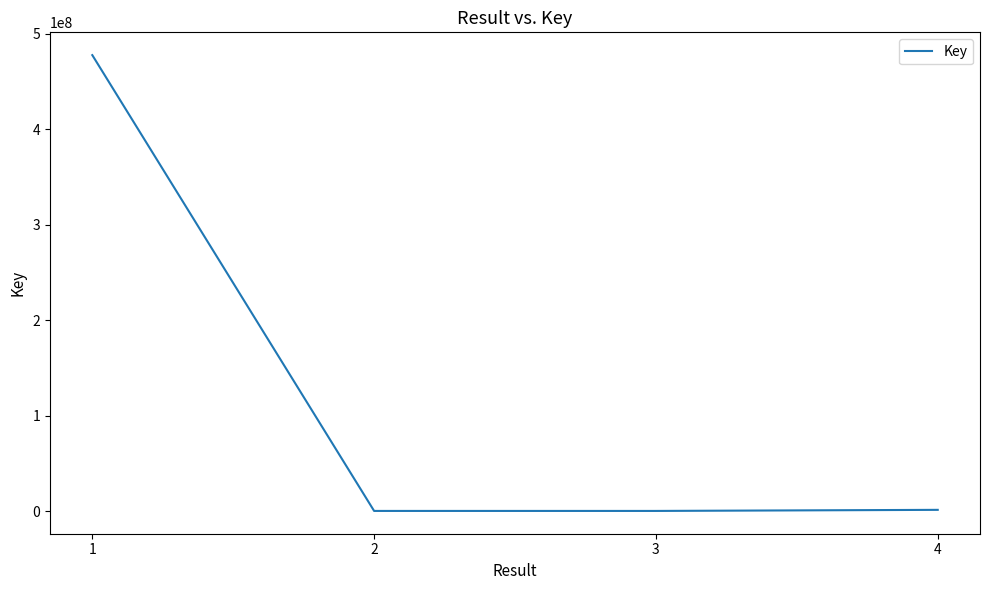

What is the sum of the values at 2 and 1?

477996884